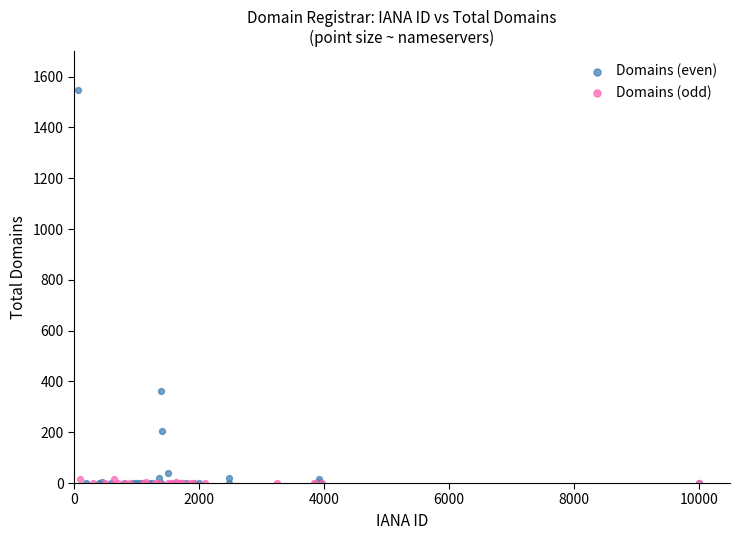

Which series contains the highest Y value?

Domains (even)